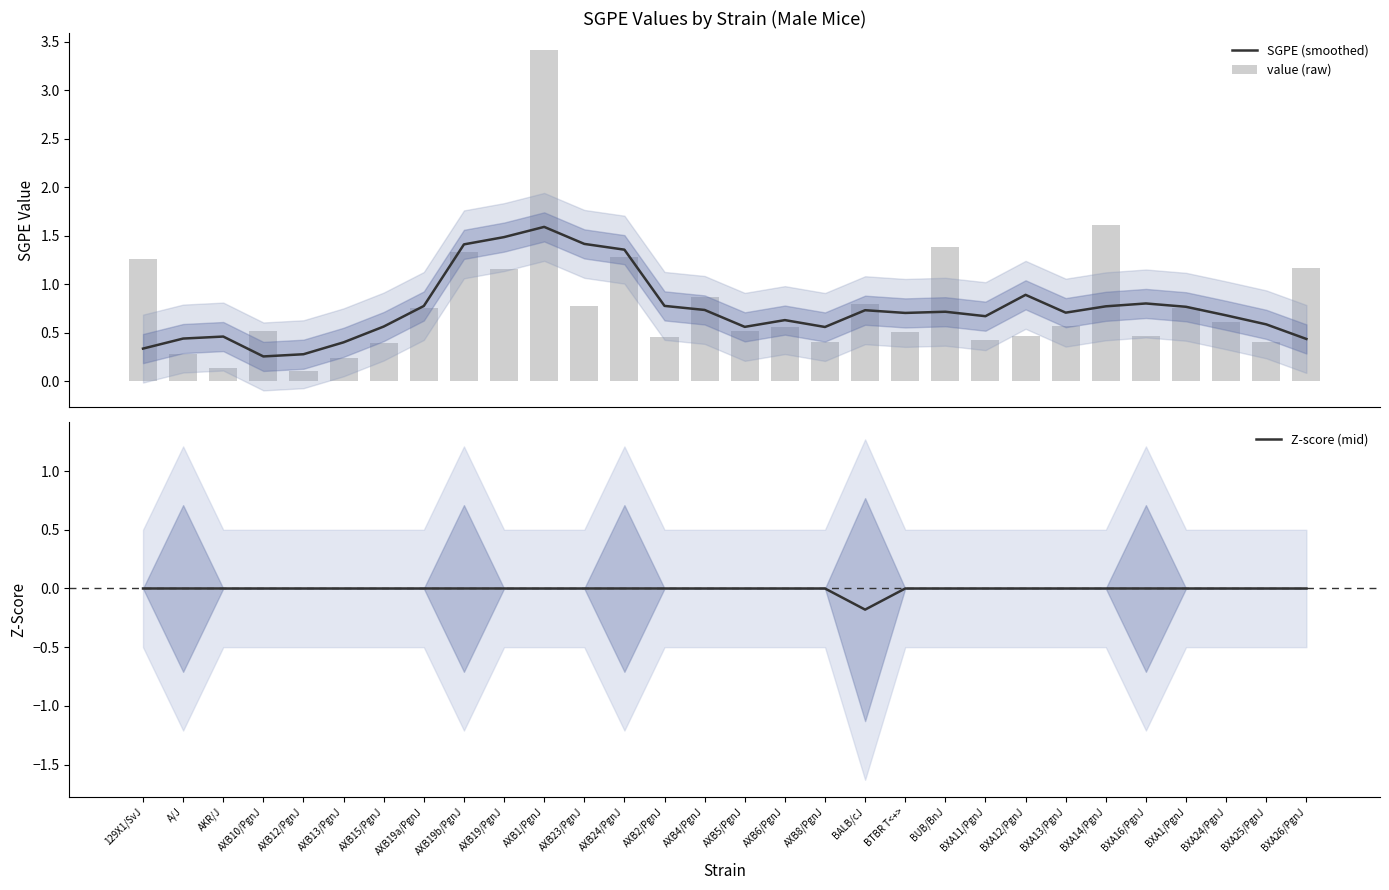

Which has a higher value, AXB5/PgnJ or AKR/J?

AXB5/PgnJ